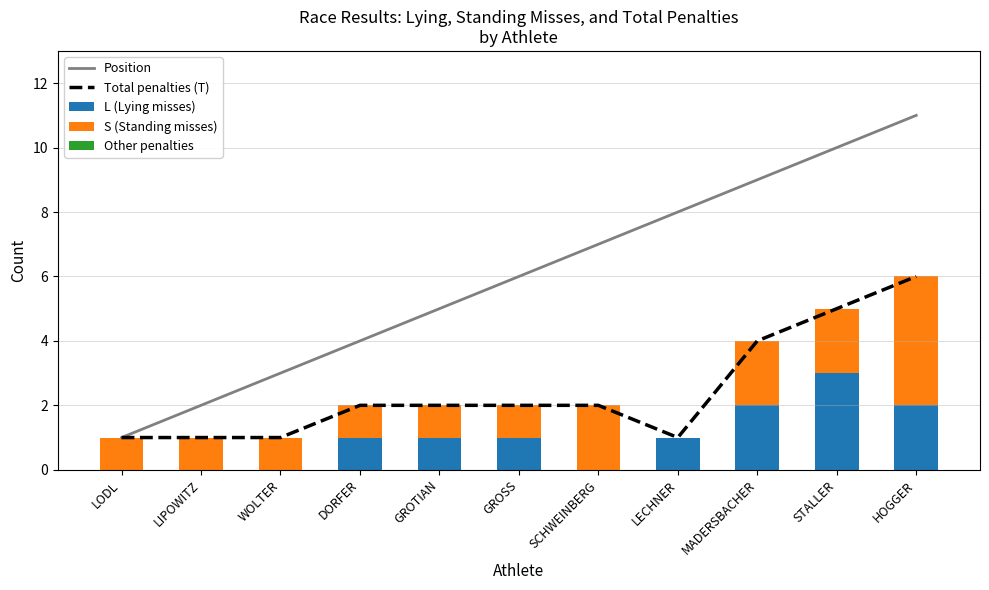

Which series has the widest spread of values?

Position